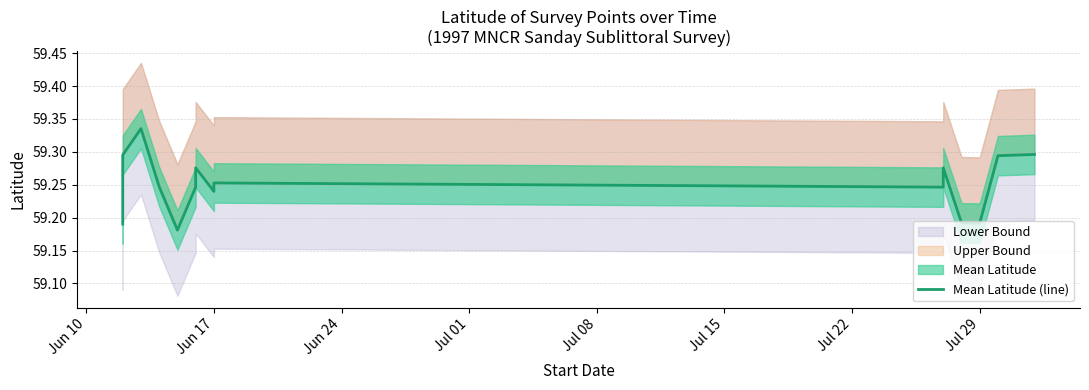

What is the maximum value shown in the chart?

59.3